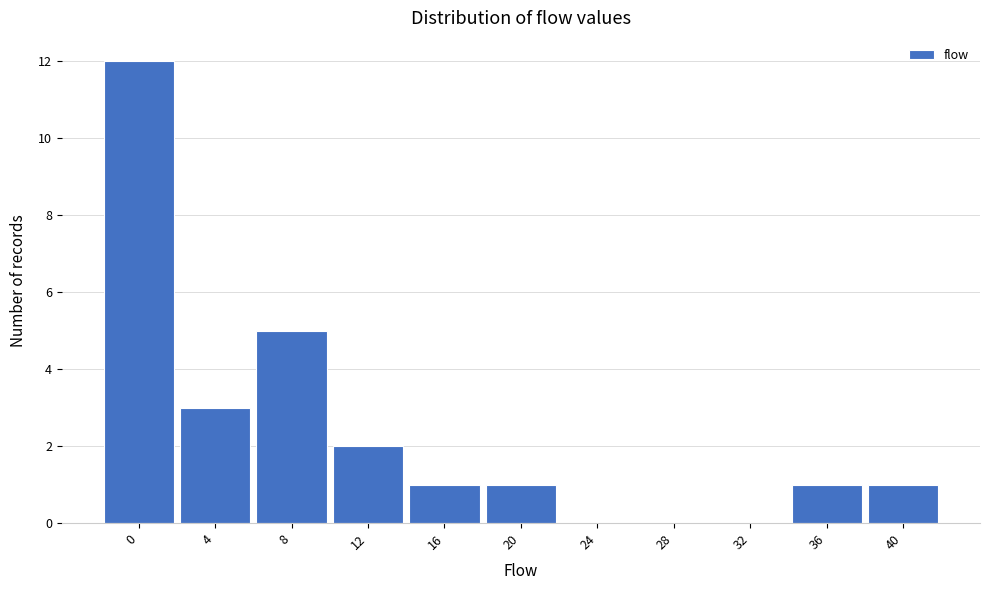

Reading right to left, transcribe all the data shown in this chart.

40=1	36=1	32=0	28=0	24=0	20=1	16=1	12=2	8=5	4=3	0=12